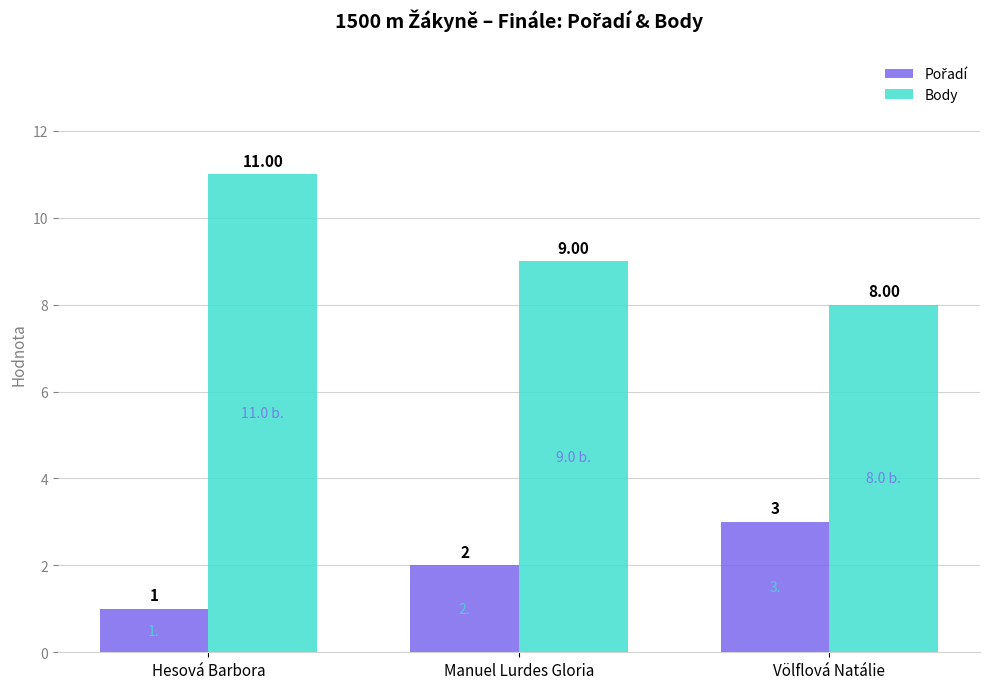

At which category does the chart reach its minimum across all series?

Hesová Barbora